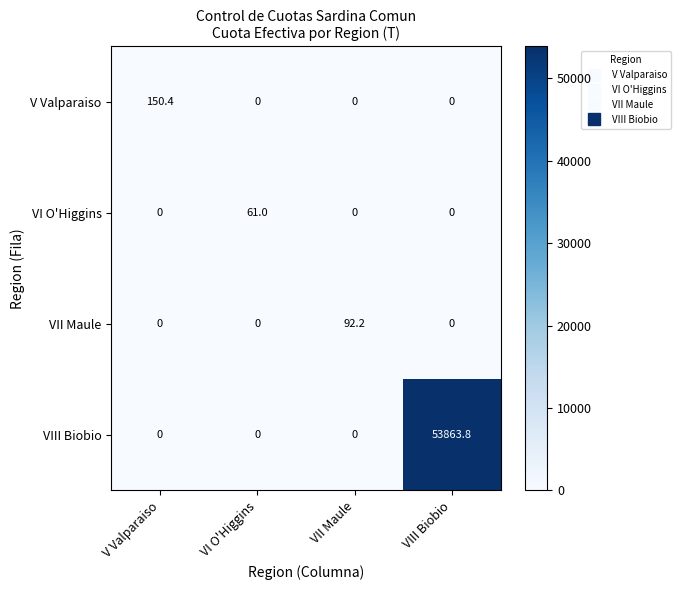

The value of V Valparaiso at VII Maule is 72.8. True or false?

False